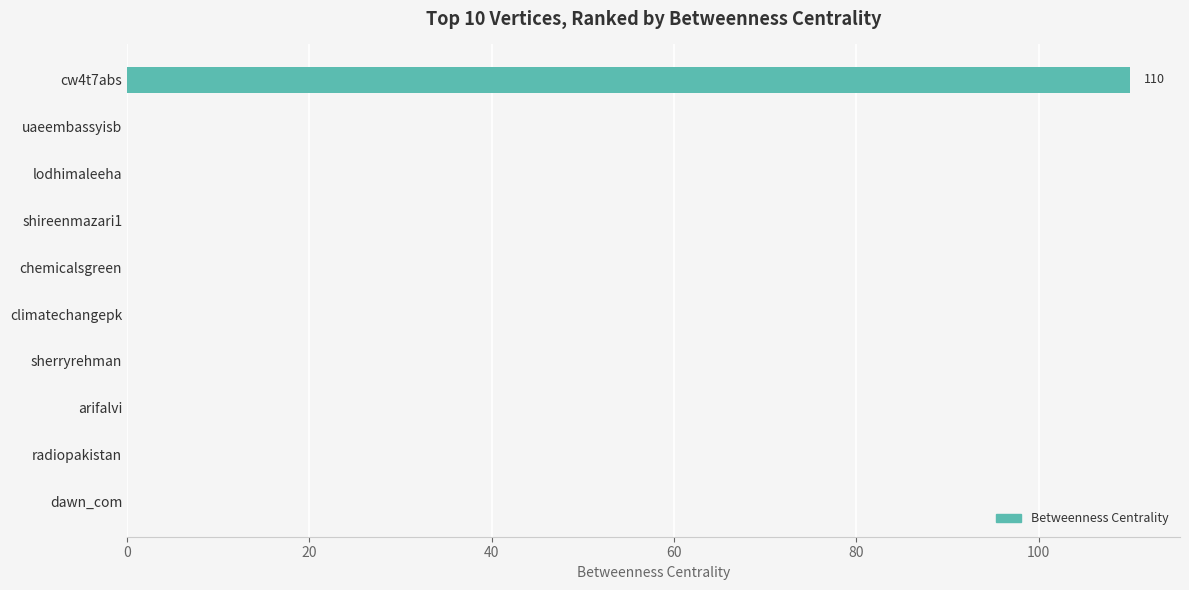

Reading top to bottom, extract all data points from this chart.

cw4t7abs=110	uaeembassyisb=0	lodhimaleeha=0	shireenmazari1=0	chemicalsgreen=0	climatechangepk=0	sherryrehman=0	arifalvi=0	radiopakistan=0	dawn_com=0